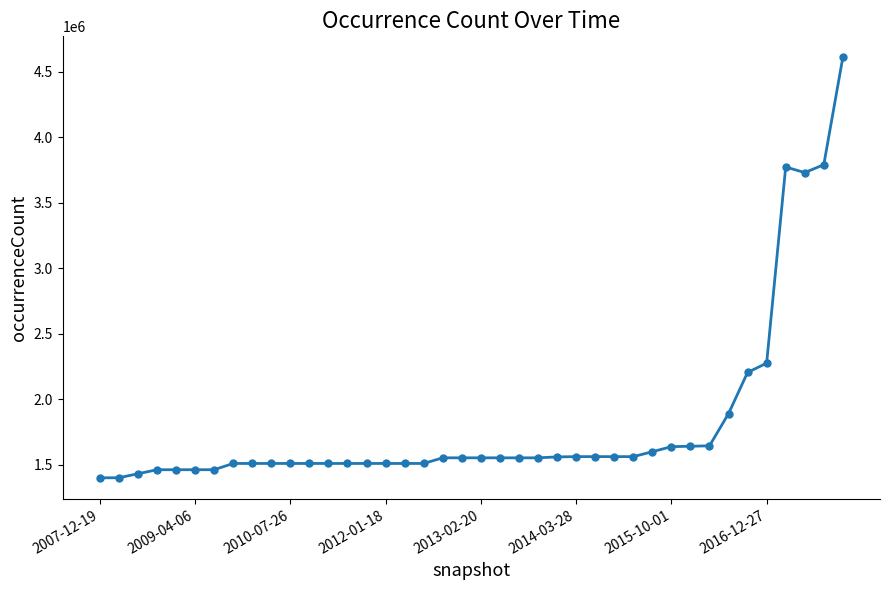

How many distinct data groups are displayed?

1